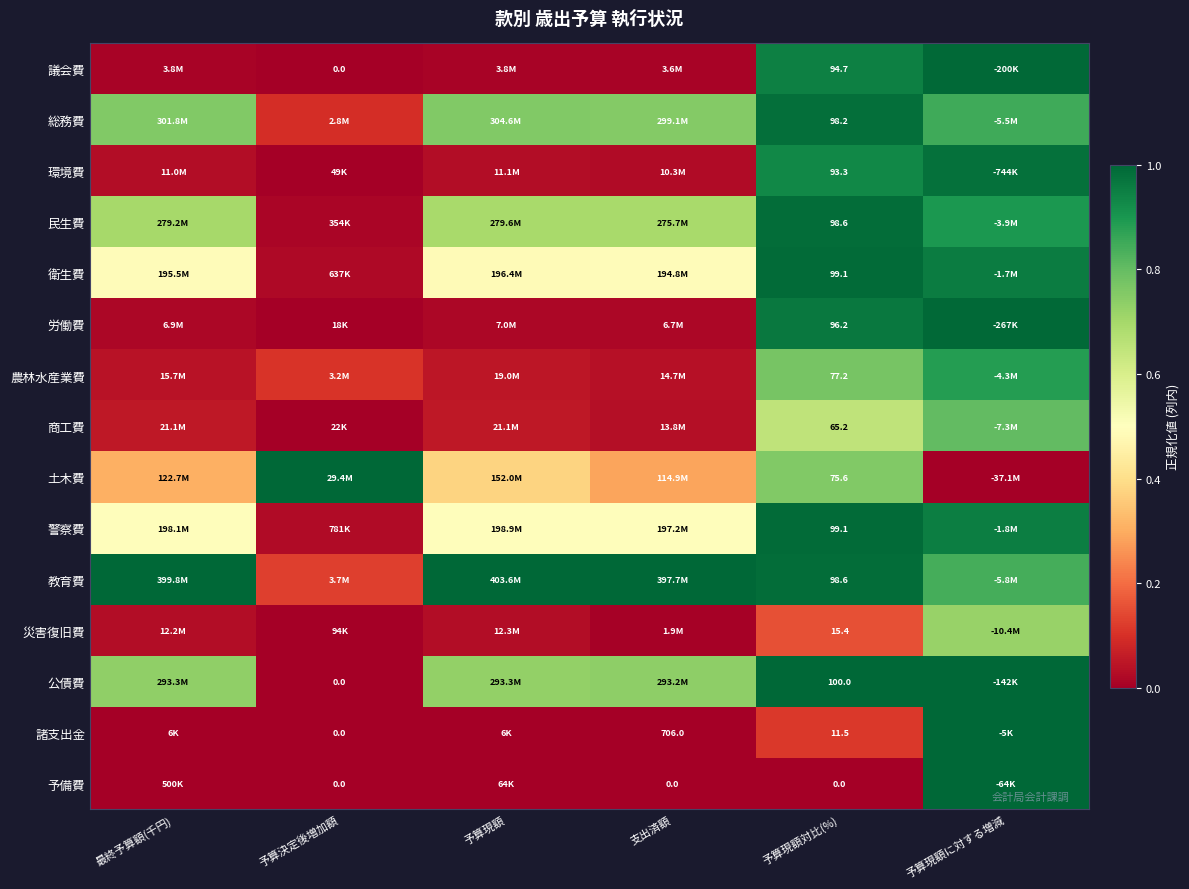

At which label does 土木費 reach its minimum?

予算現額に対する増減